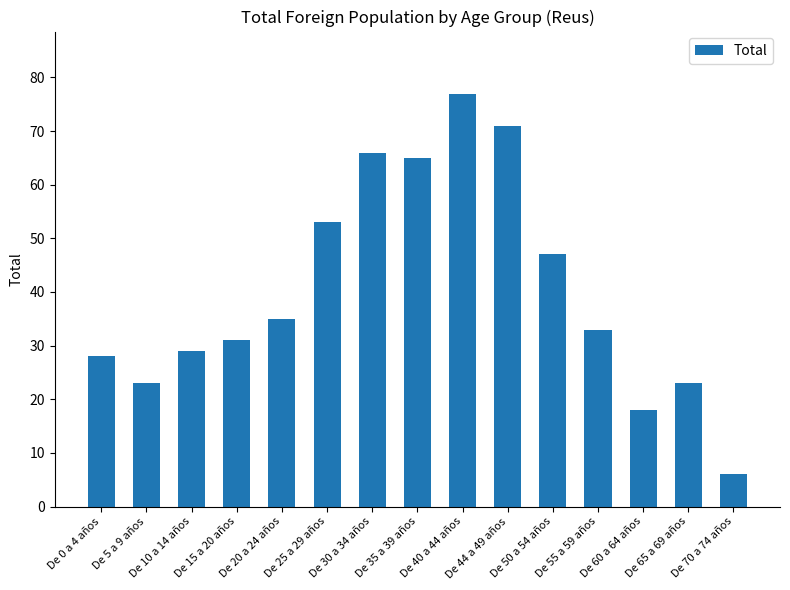

Reading left to right, what are all the values shown in this chart?

De 0 a 4 años=28	De 5 a 9 años=23	De 10 a 14 años=29	De 15 a 20 años=31	De 20 a 24 años=35	De 25 a 29 años=53	De 30 a 34 años=66	De 35 a 39 años=65	De 40 a 44 años=77	De 44 a 49 años=71	De 50 a 54 años=47	De 55 a 59 años=33	De 60 a 64 años=18	De 65 a 69 años=23	De 70 a 74 años=6